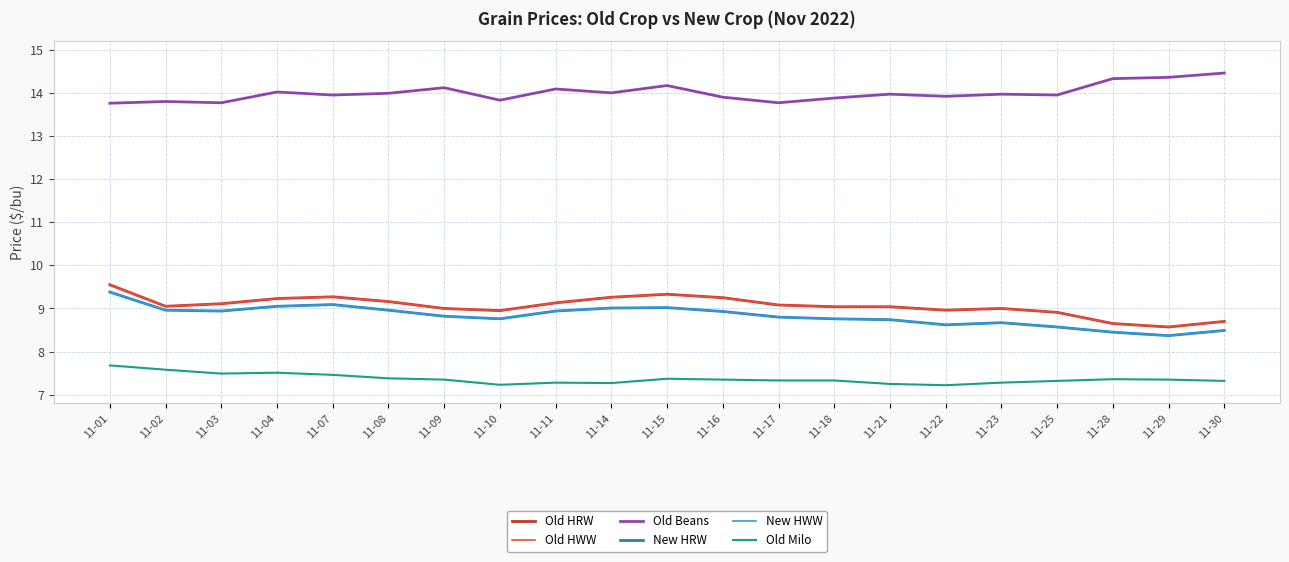

Does the chart have visible grid lines?

Yes